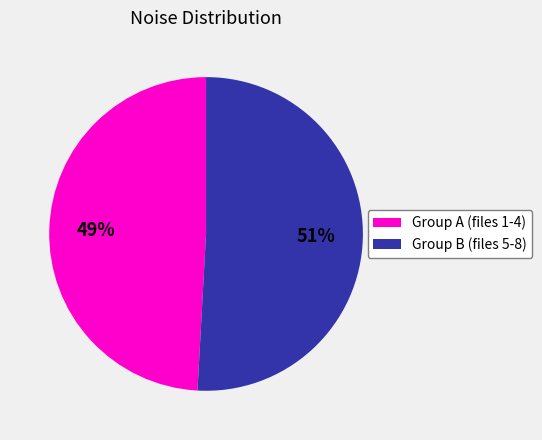

To the nearest percent, what is the difference between the largest and smallest slice percentages?

2%